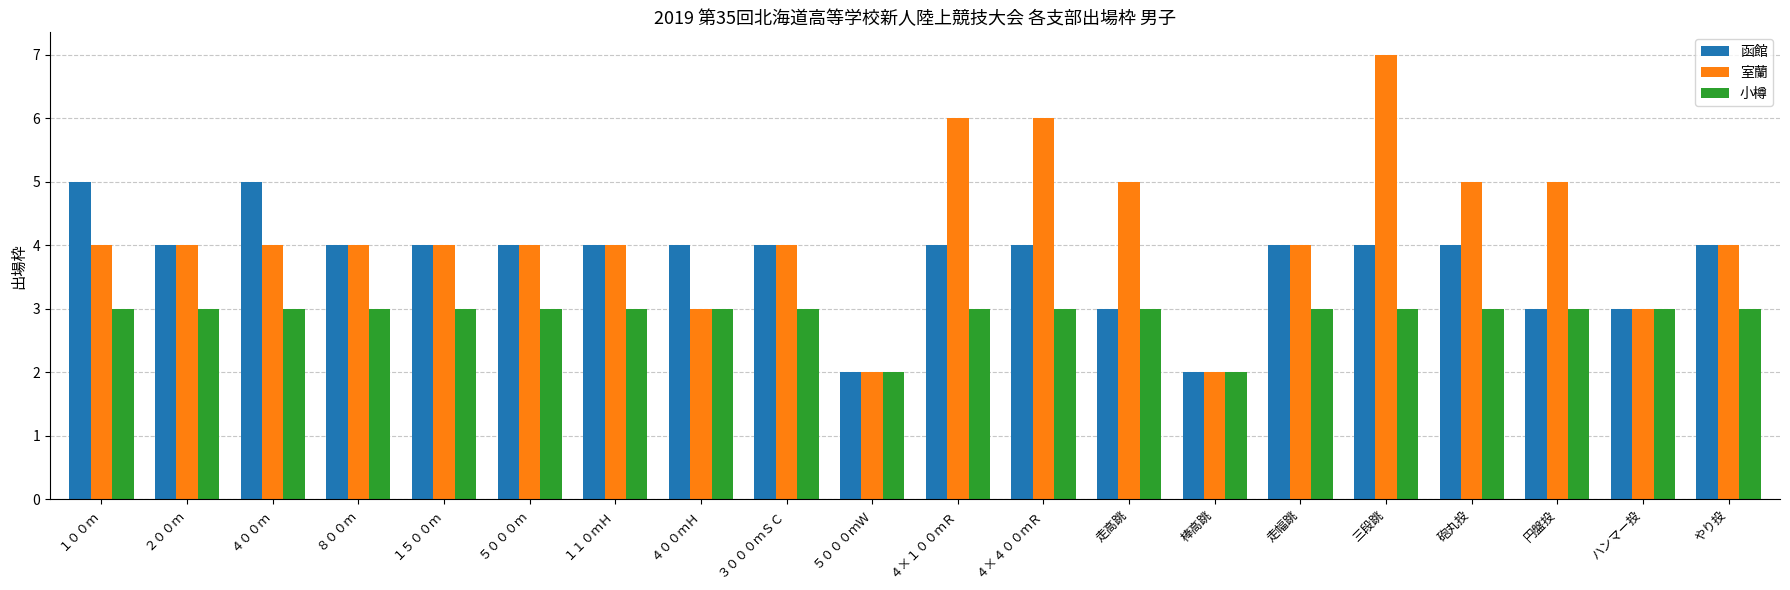

Between ４×４００ｍＲ and やり投, which series saw the biggest shift?

室蘭